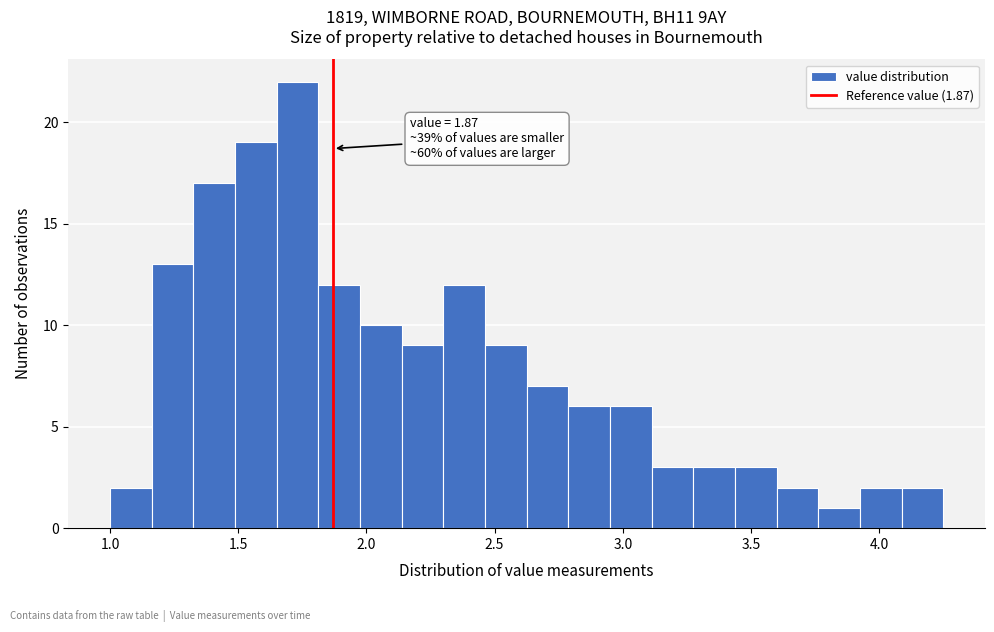

Read against the x-axis, roughly where is the centre of the tallest bar?

1.75